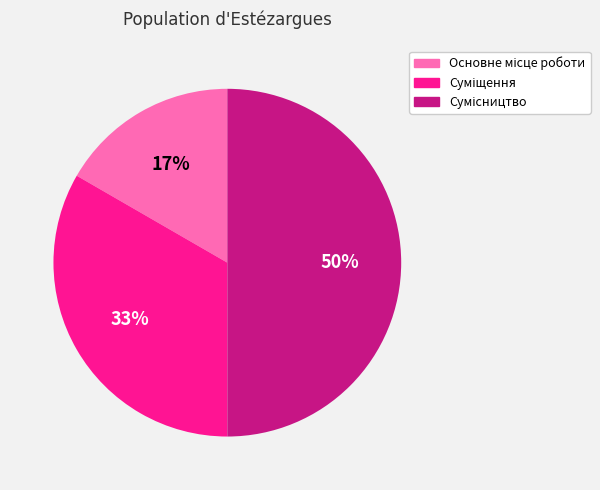

To the nearest percent, what is the difference between the largest and smallest slice percentages?

33%